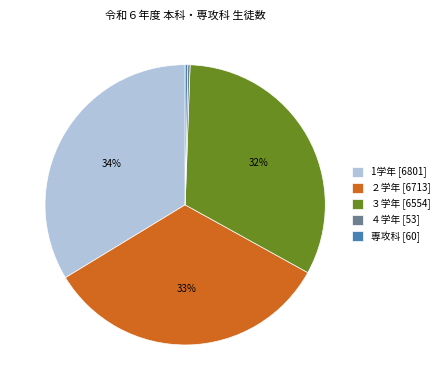

To the nearest percent, what is the combined percentage of ３学年 [6554] and ２学年 [6713]?

66%